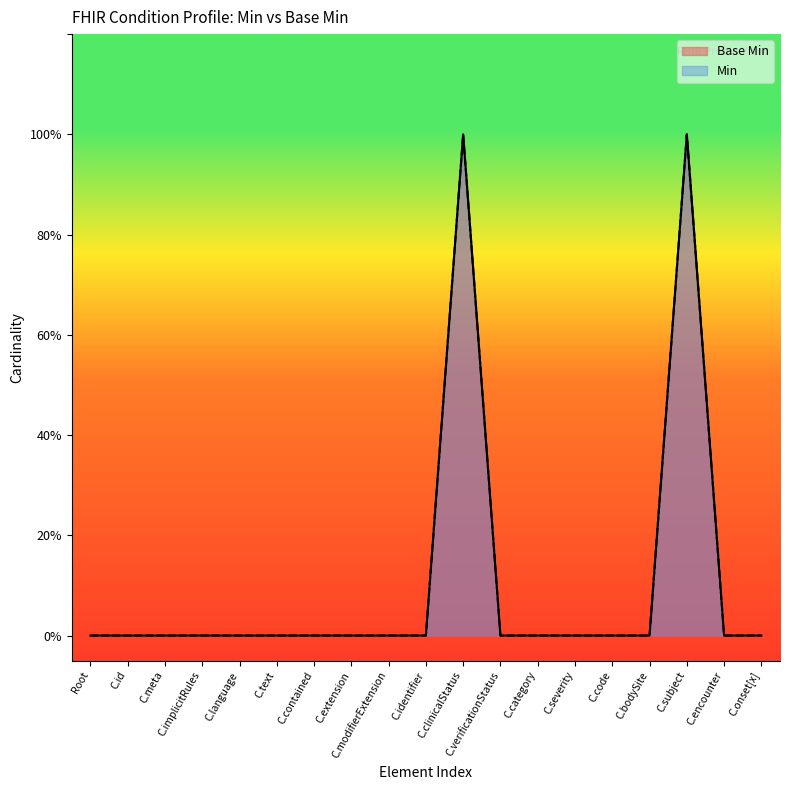

What are all the series names shown in the legend?

Base Min, Min